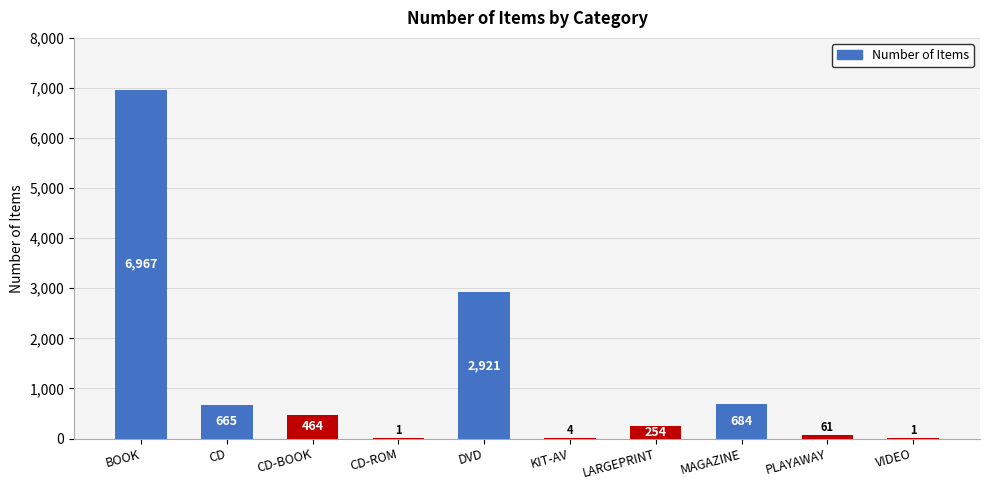

At which category does the chart reach its peak across all series?

BOOK